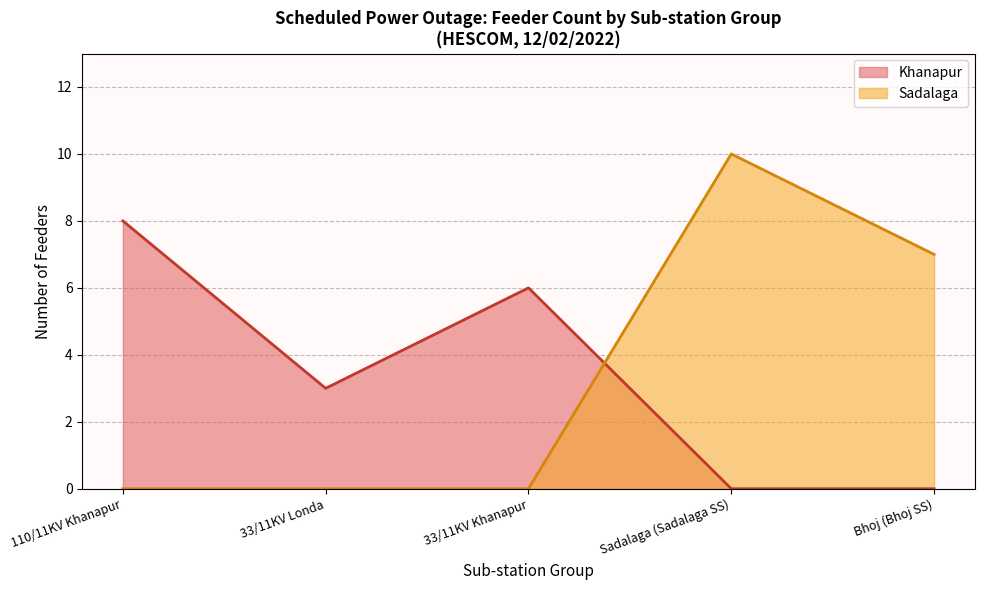

At which category is the sum across all series the highest?

Sadalaga (Sadalaga SS)